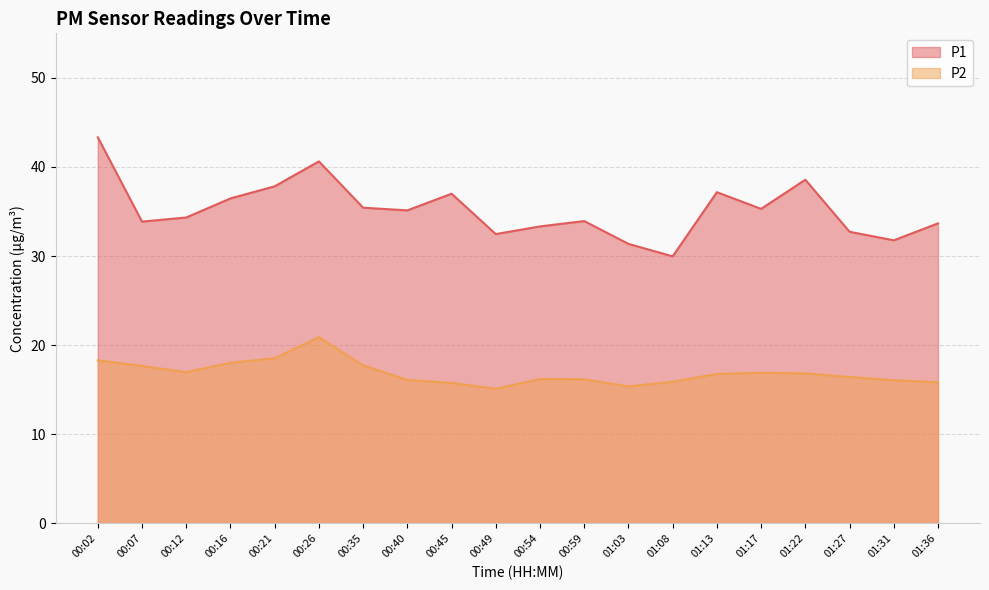

At which category is the sum across all series the highest?

00:02